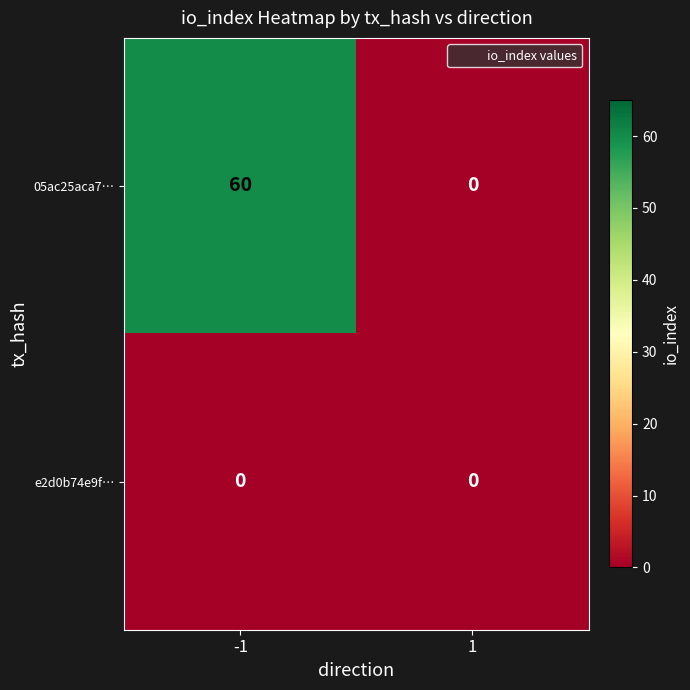

The 05ac25aca7… series shows -33 at 1. True or false?

False